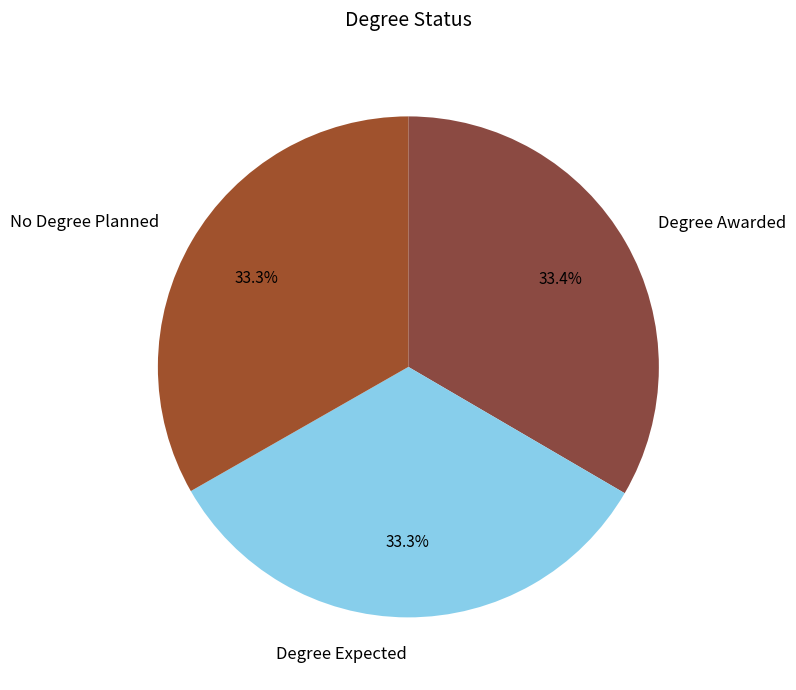

What is the ratio of the value at No Degree Planned to the value at Degree Expected?

1.0